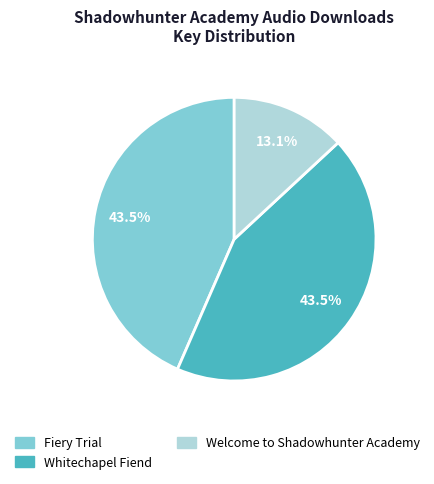

Count the number of slices in the pie.

3